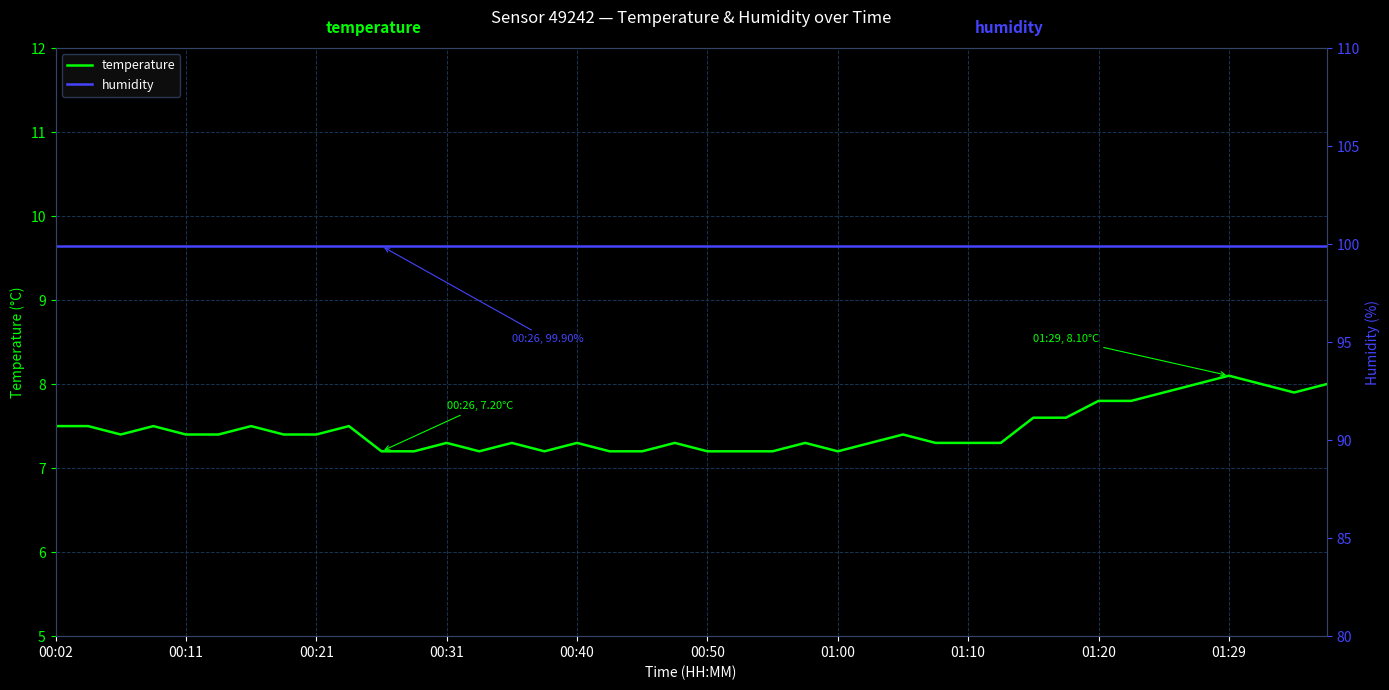

Is it true that temperature equals 7.4 at 00:21?

True